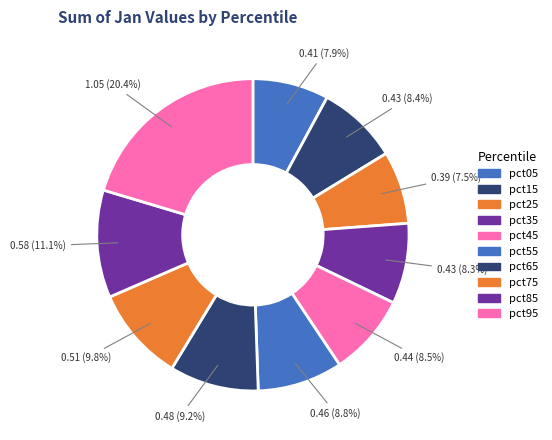

Which category has the smallest portion of the pie?

pct25